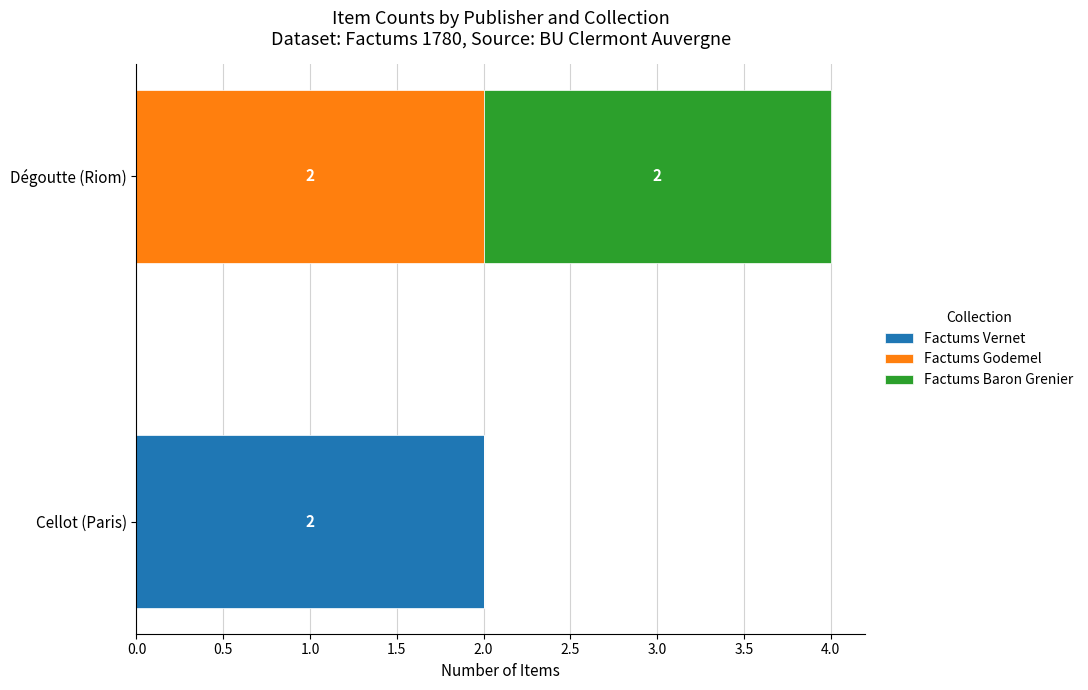

The Factums Vernet series shows 1 at Dégoutte (Riom). True or false?

False